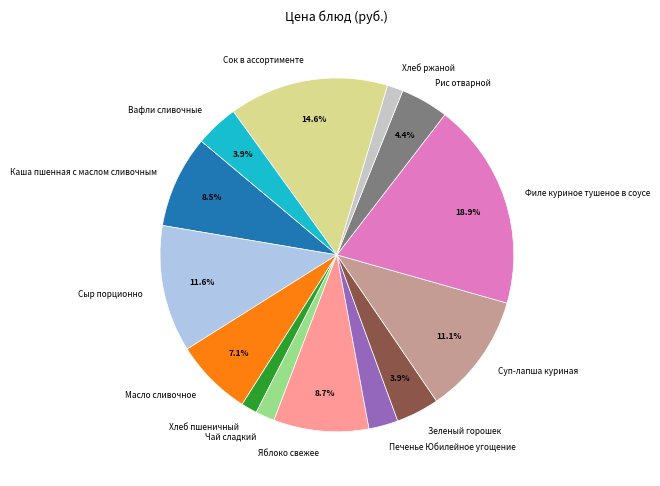

What is the ratio of the value at Суп-лапша куриная to the value at Каша пшенная с маслом сливочным?

1.3